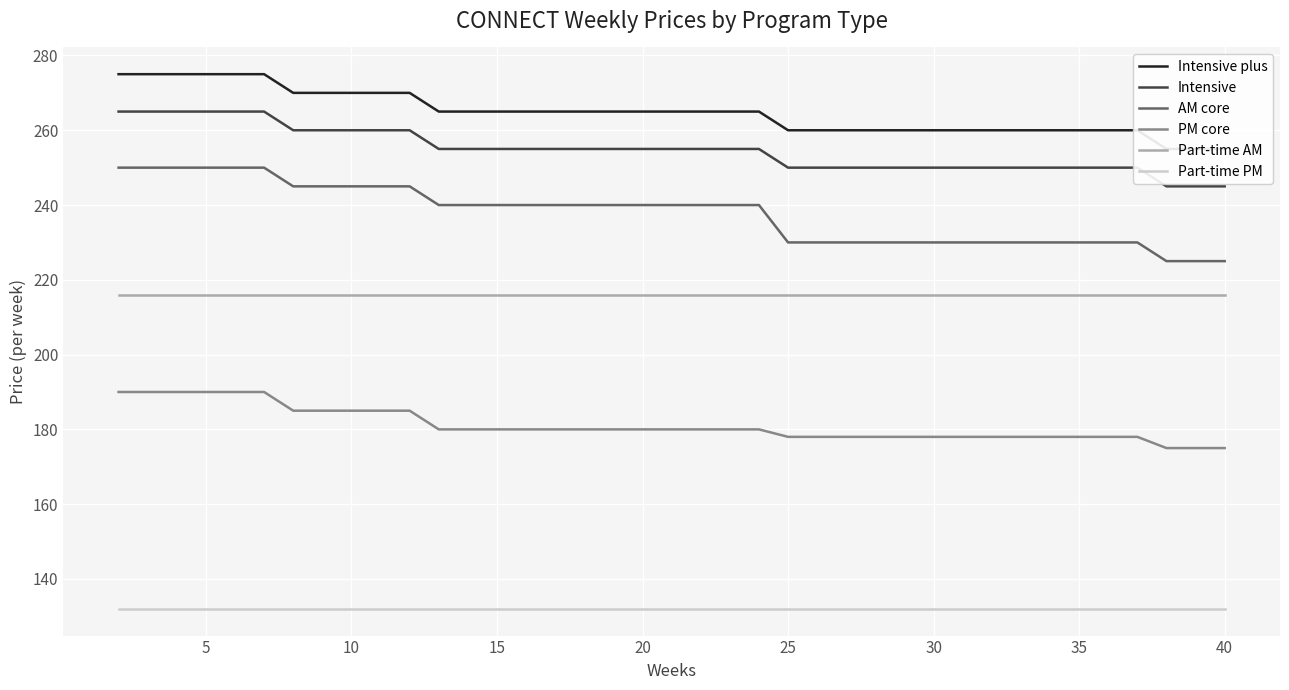

How many data points in AM core are less than 240?

16